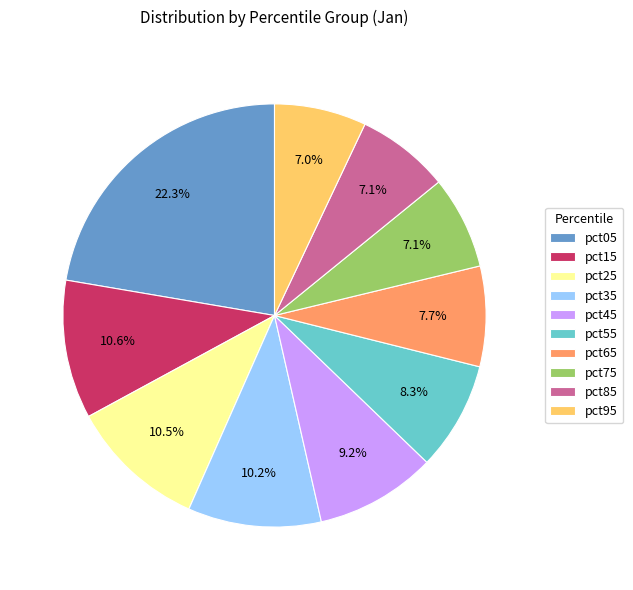

How many segments does this pie chart have?

10